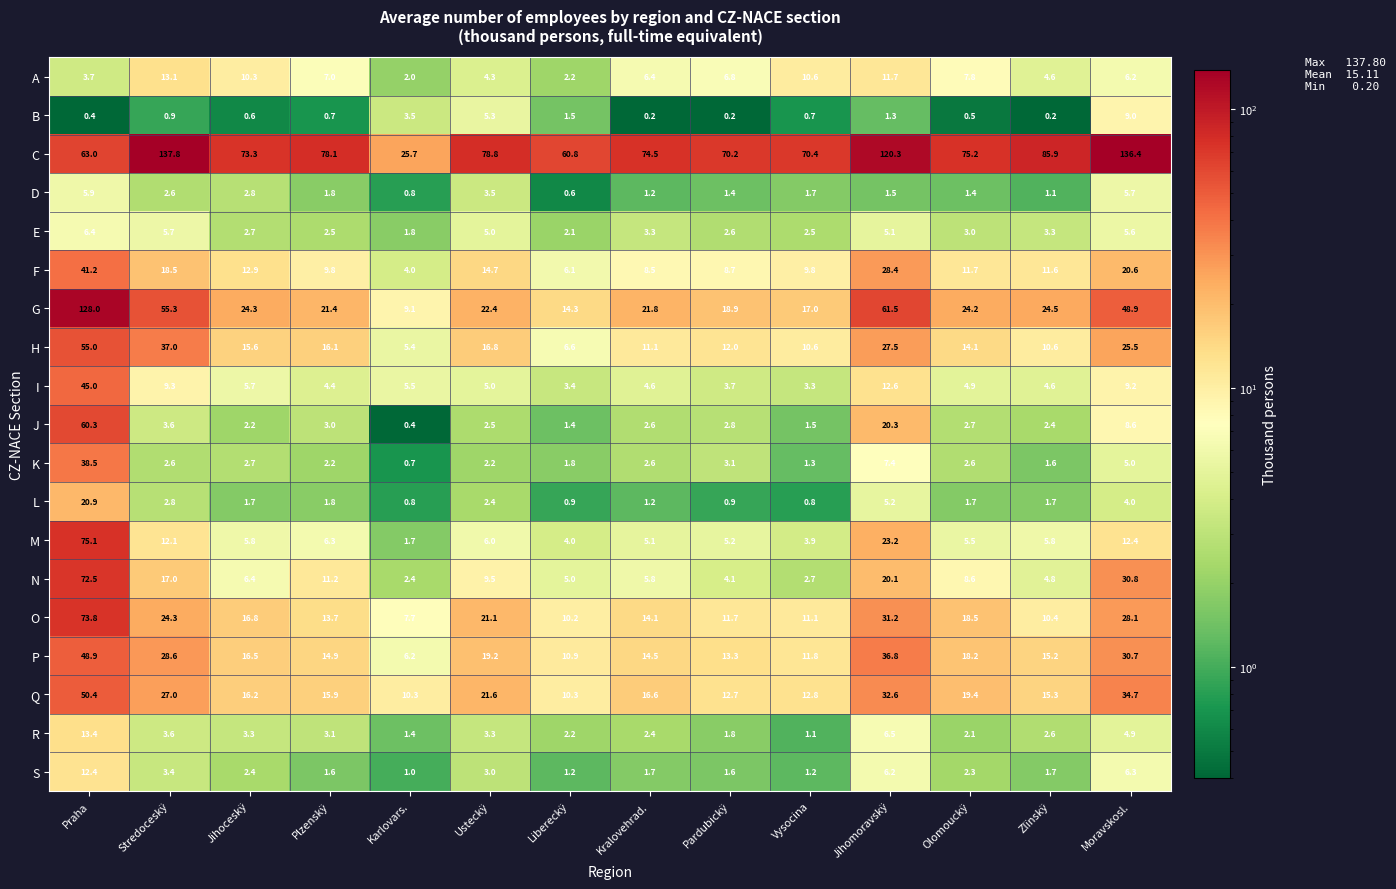

Is it true that L equals 20.9 at Praha?

True